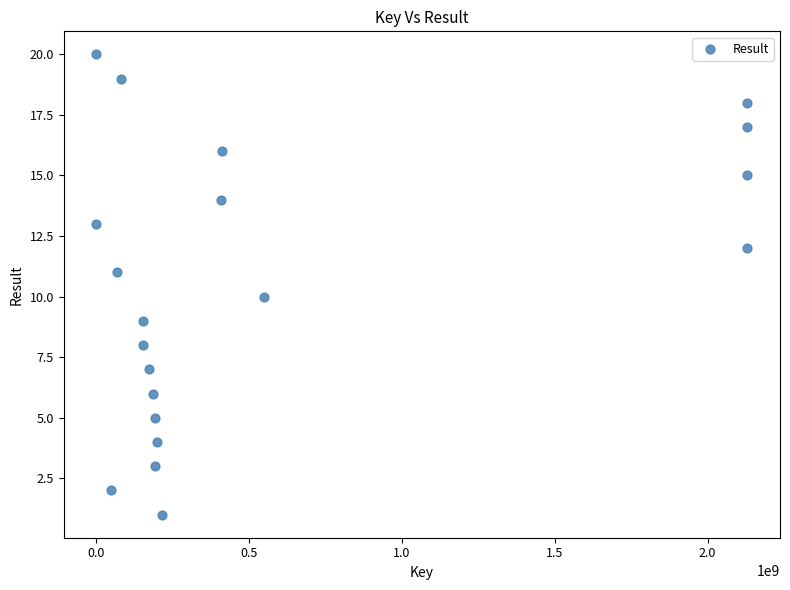

What is the range of X values (max minus min)?

2130404770